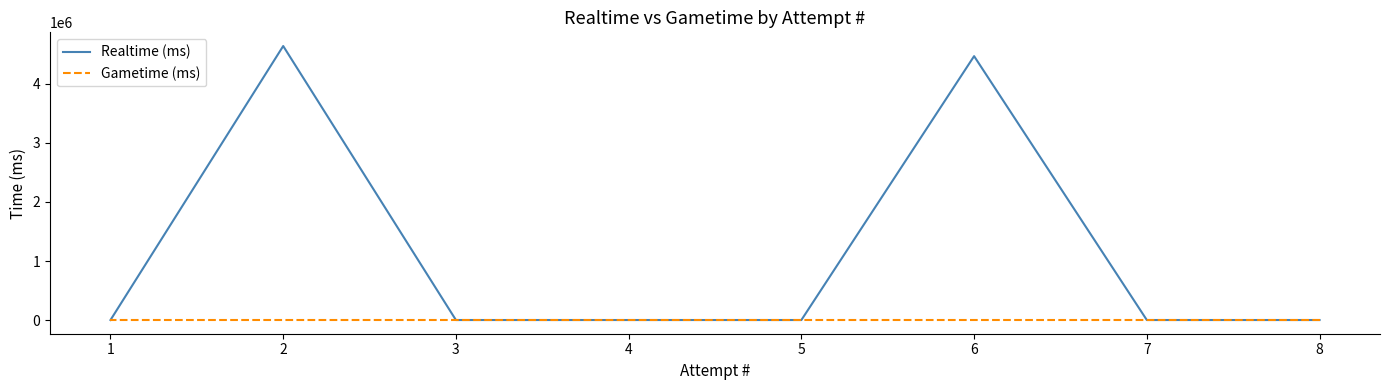

Between 1 and 5, which is larger?

1